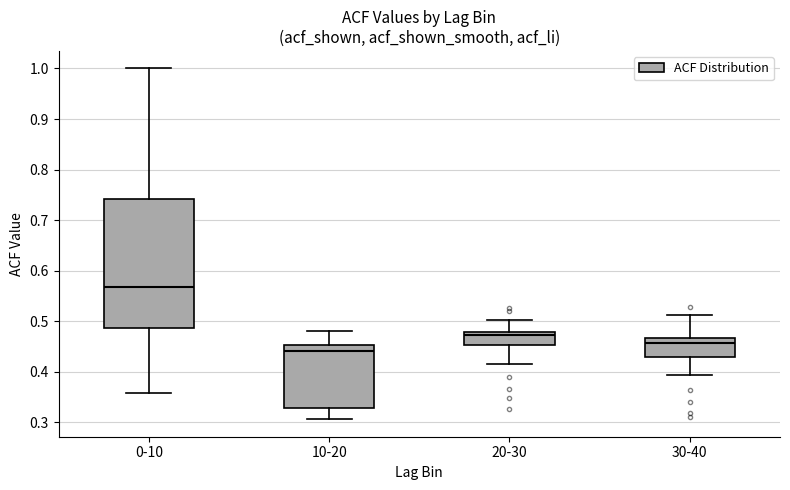

Which box's median line is the highest?

0-10